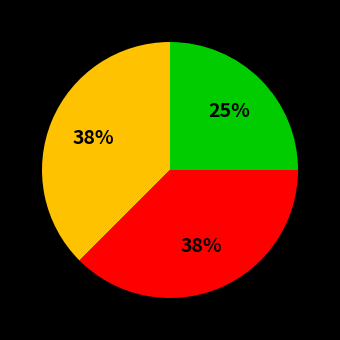

To the nearest percent, what is the average slice percentage?

33%